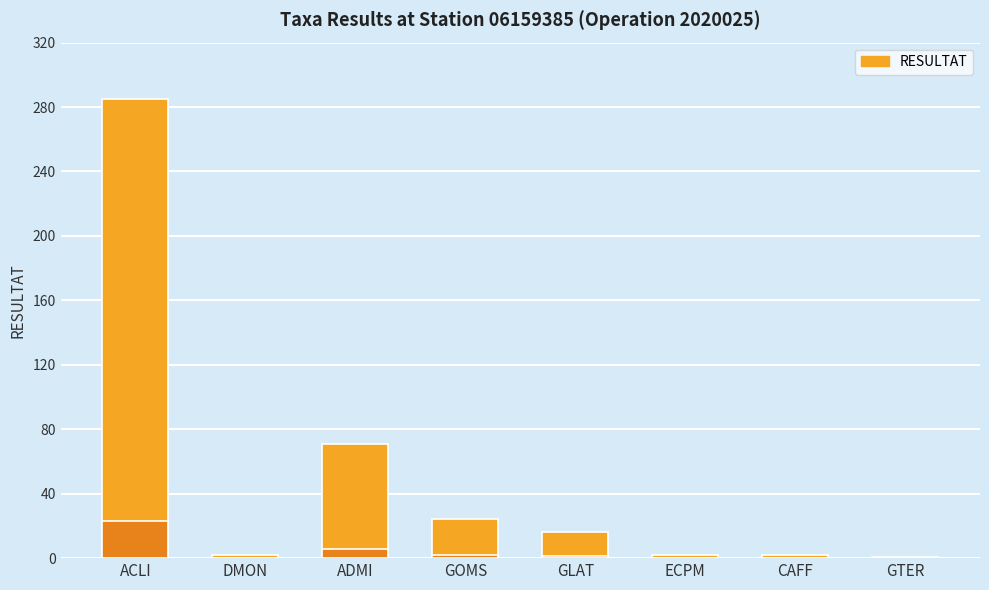

What is the difference between the values at CAFF and ADMI?

69